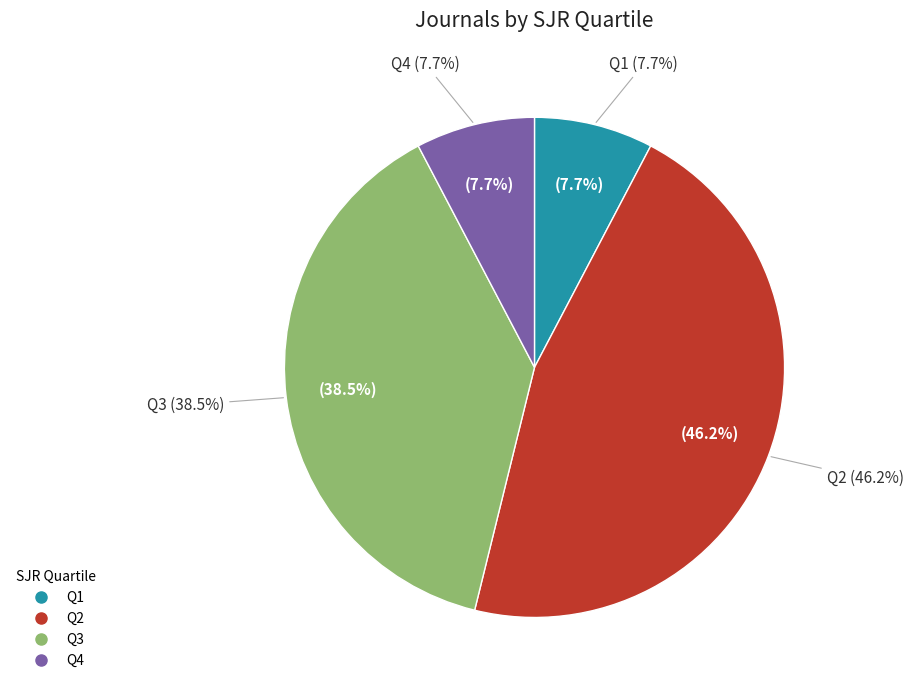

Do Q3 and Q4 together represent more than half of the pie?

No